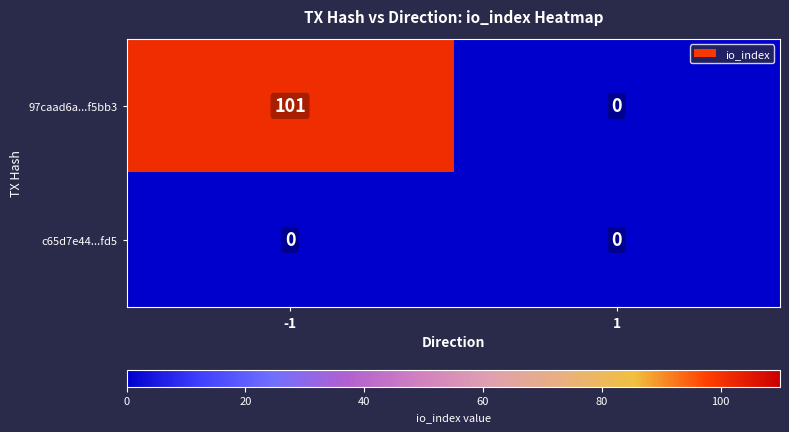

Reading left to right, list all the values displayed in this chart.

97caad6a...f5bb3: -1=101	1=0
c65d7e44...fd5: -1=0	1=0